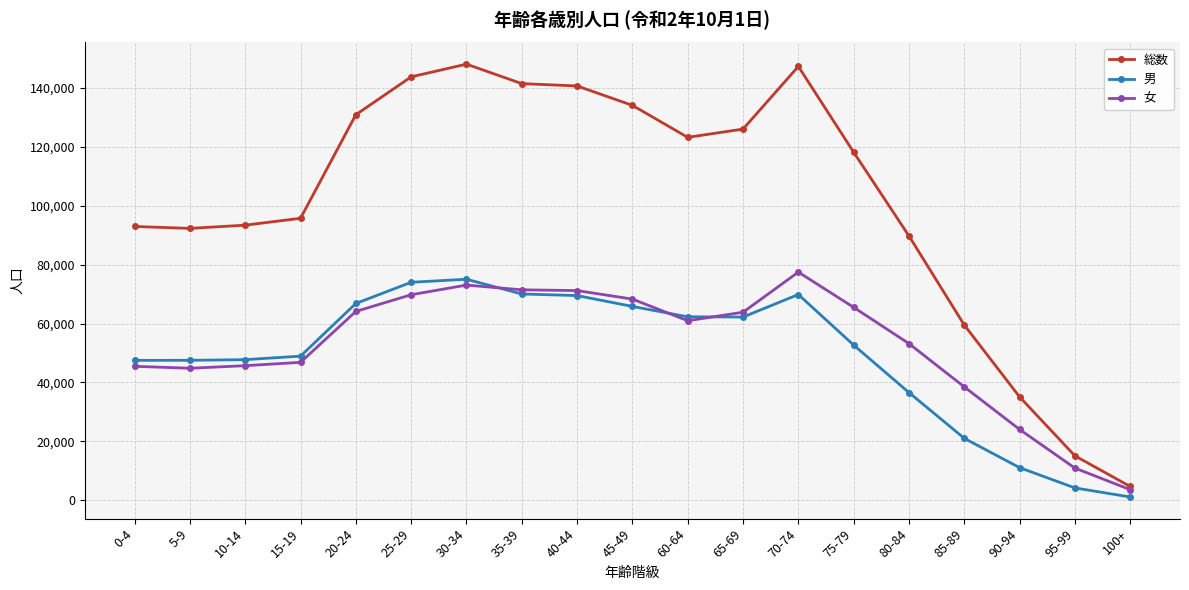

Where does the 総数 series first go above 118170?

20-24